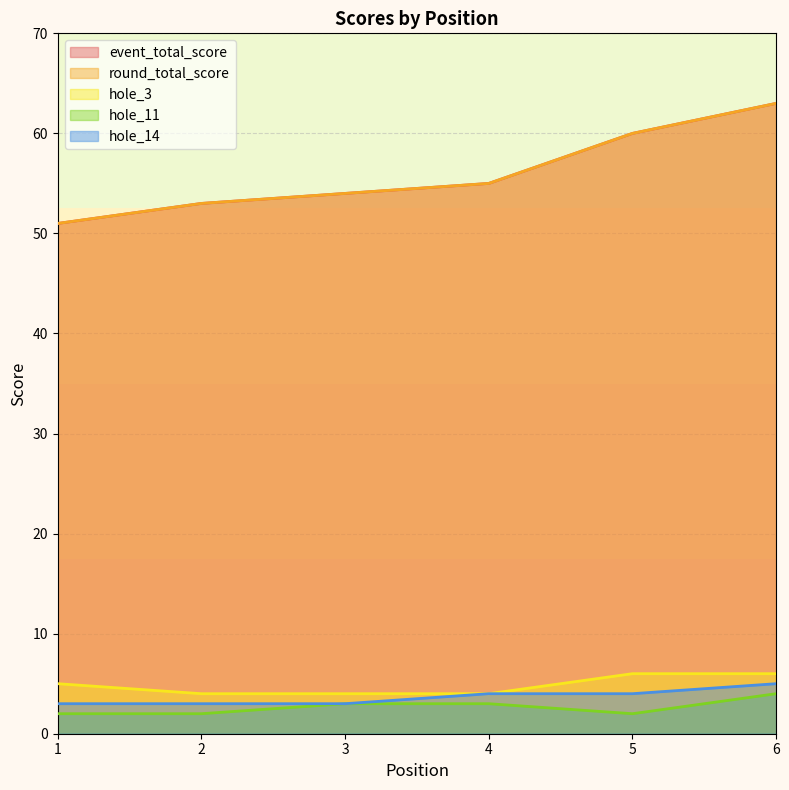

What is the sum of the round_total_score values at 4 and 5?

115